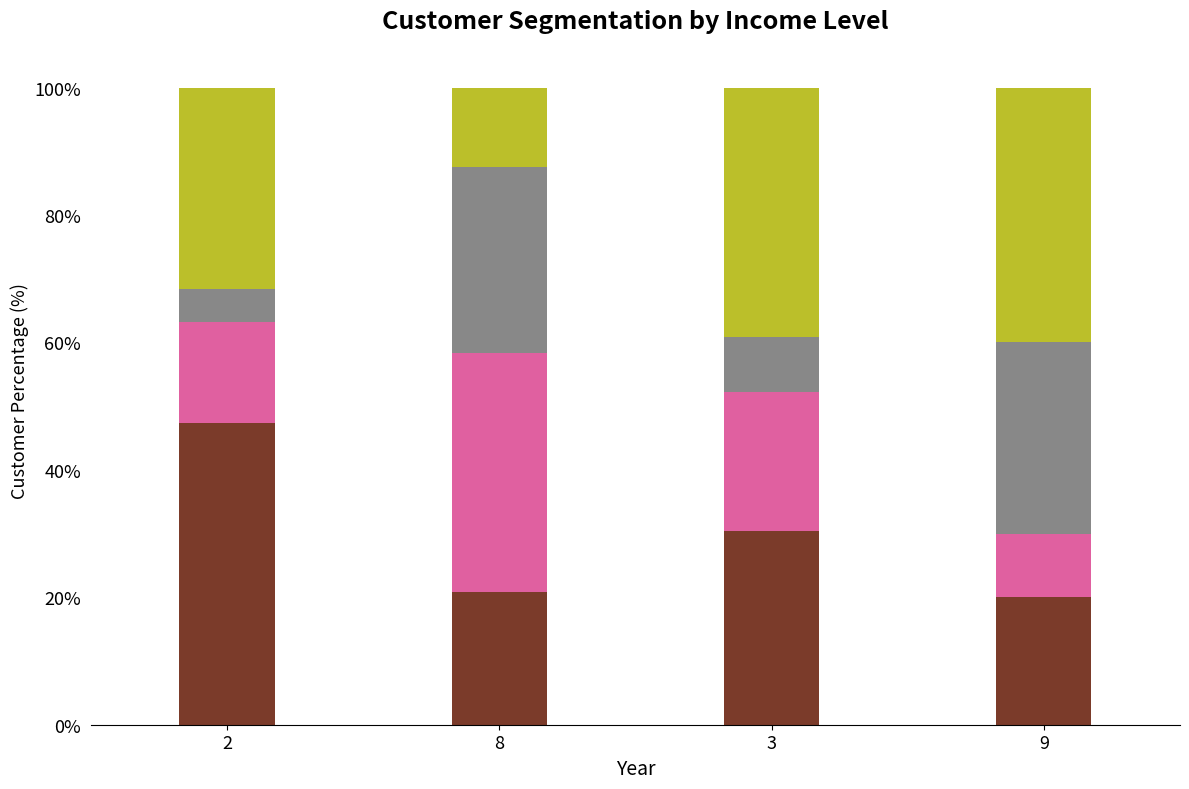

What is the total value across all series at 2?

100.0